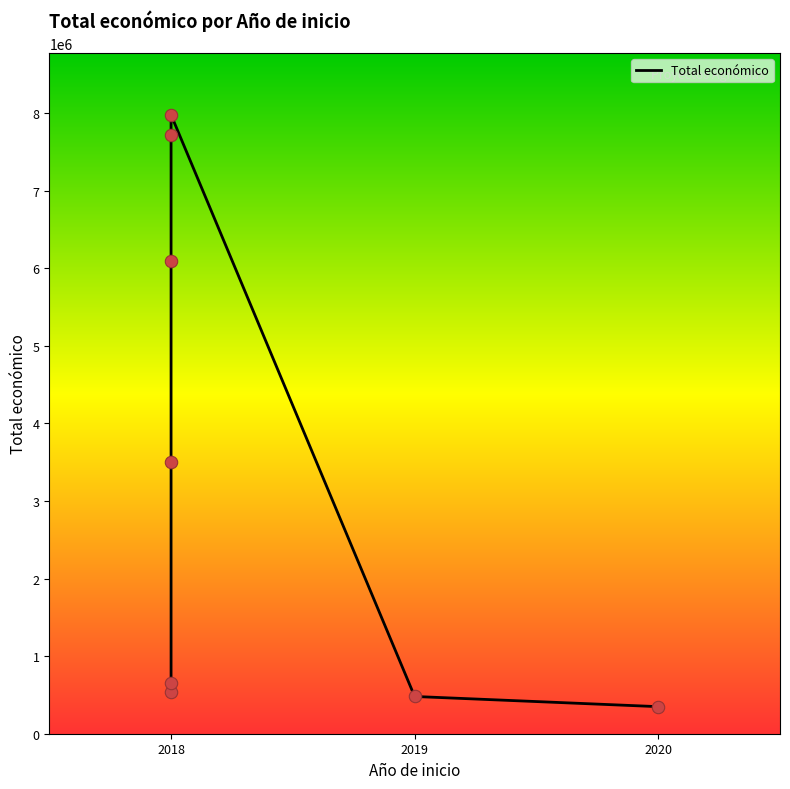

What is the ratio of the value at 2018 to the value at 2018?

5.3